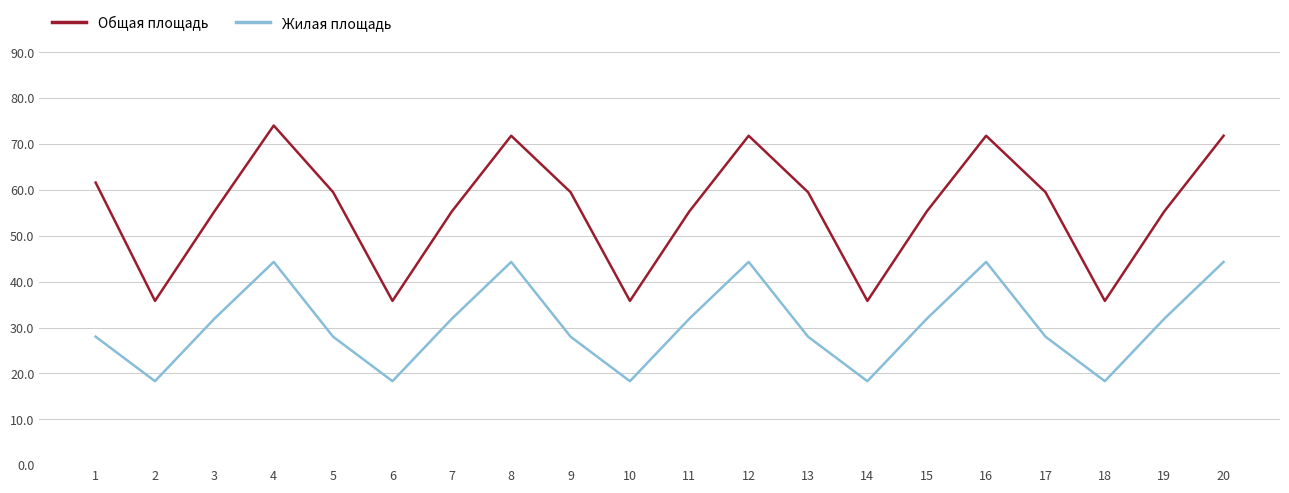

True or false: Общая площадь and Жилая площадь intersect in this chart.

False